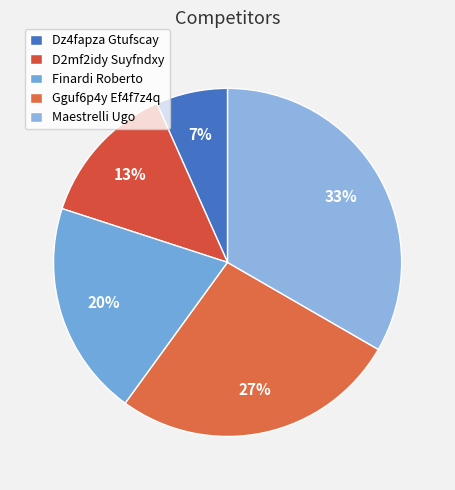

Rank the categories by value from highest to lowest.

Maestrelli Ugo, Gguf6p4y Ef4f7z4q, Finardi Roberto, D2mf2idy Suyfndxy, Dz4fapza Gtufscay